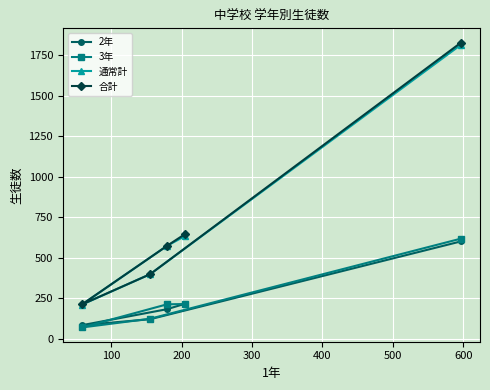

What is the difference between the maximum and minimum values in the 3年 series?

549